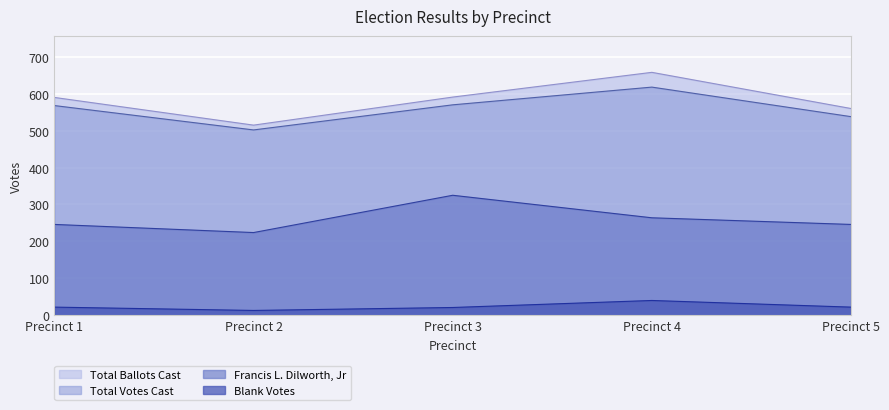

Reading left to right, what are all the values shown in this chart?

Total Votes Cast: Precinct 1=568	Precinct 2=502	Precinct 3=570	Precinct 4=618	Precinct 5=538
Total Ballots Cast: Precinct 1=590	Precinct 2=515	Precinct 3=591	Precinct 4=658	Precinct 5=560
Francis L. Dilworth, Jr: Precinct 1=246	Precinct 2=224	Precinct 3=325	Precinct 4=264	Precinct 5=246
Blank Votes: Precinct 1=22	Precinct 2=13	Precinct 3=21	Precinct 4=40	Precinct 5=22